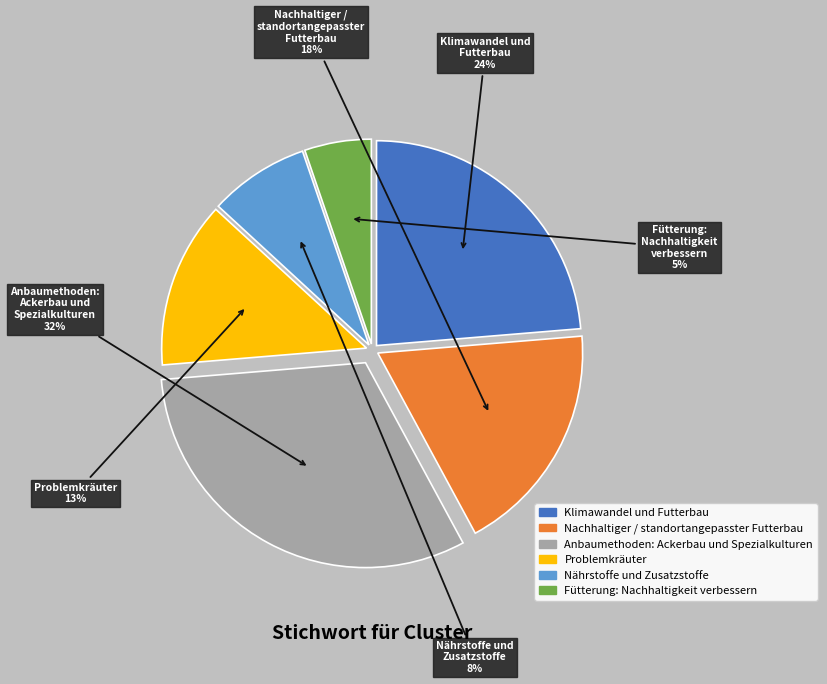

What is the smallest slice in the pie chart?

Fütterung: Nachhaltigkeit verbessern